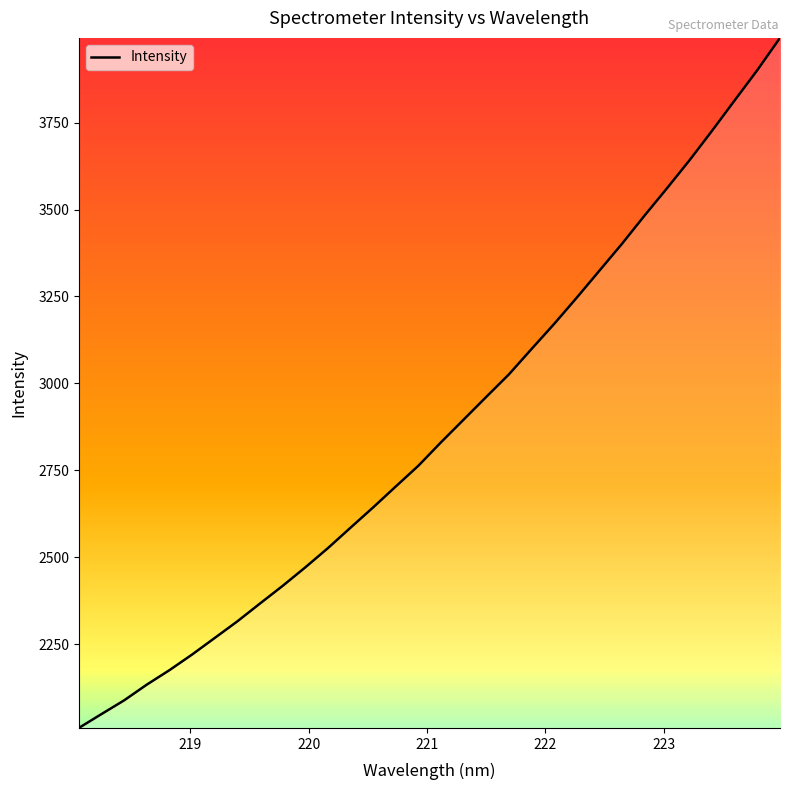

What is the greatest value displayed?

3993.7